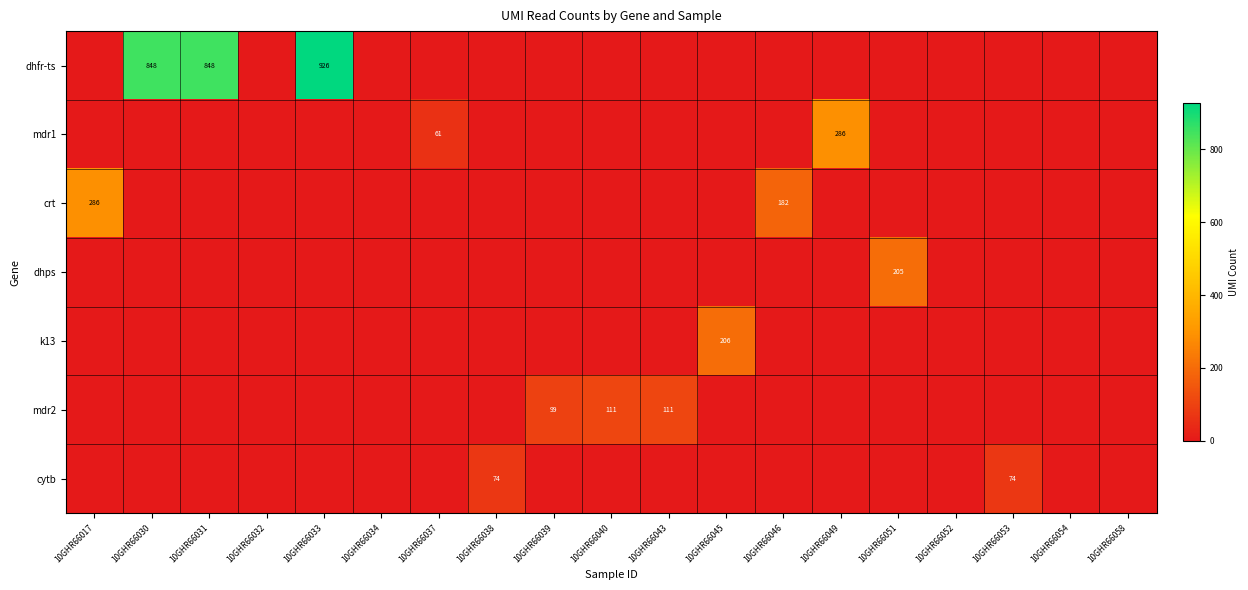

The cytb series shows 42 at 10GHR66038. True or false?

False